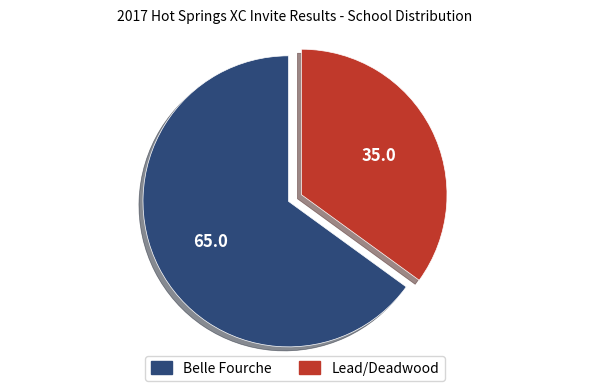

Rank the categories by value from highest to lowest.

Belle Fourche, Lead/Deadwood